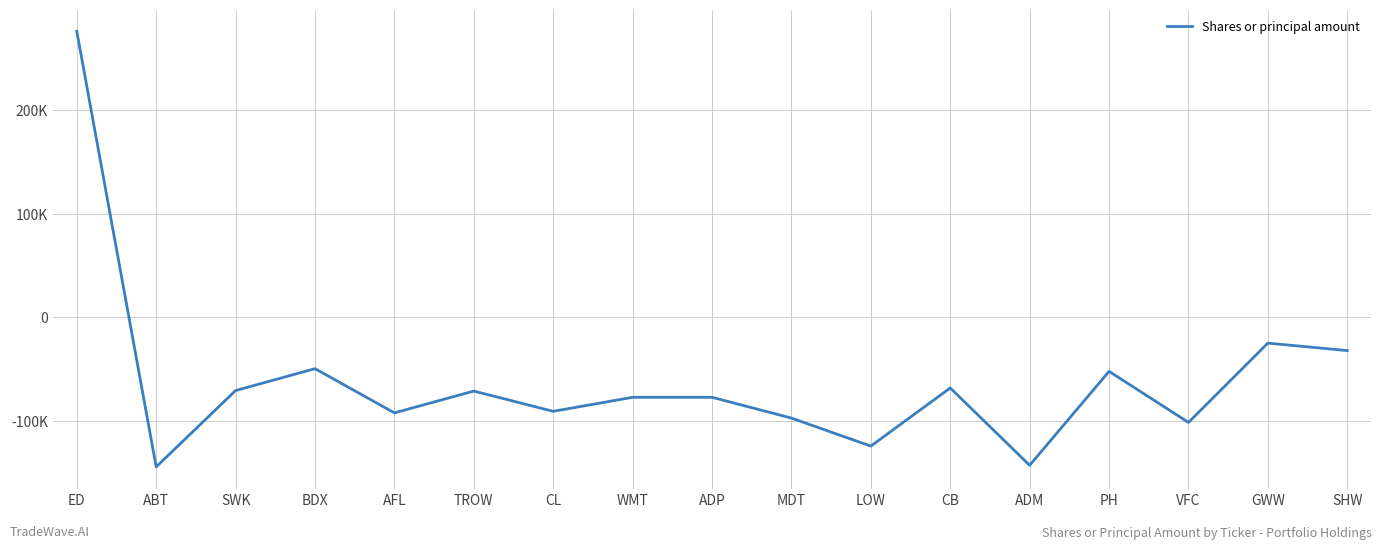

Which category has the highest value across all series?

ED